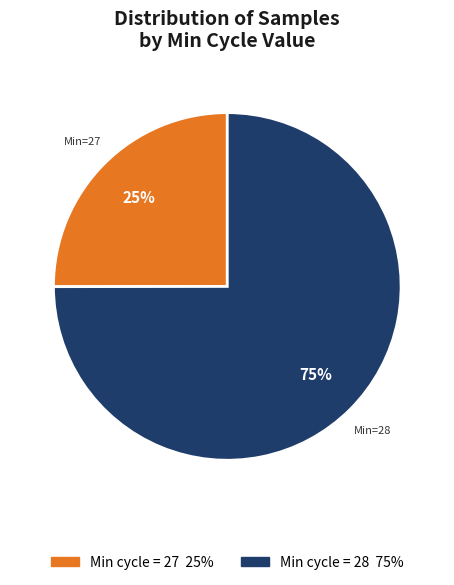

How many segments does this pie chart have?

2